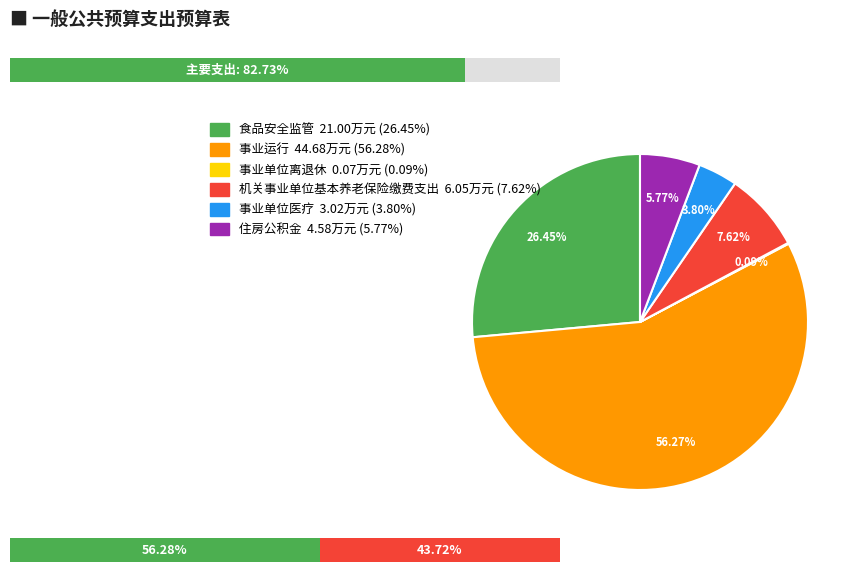

Is the sum of 事业单位离退休 and 食品安全监管 greater than half?

No